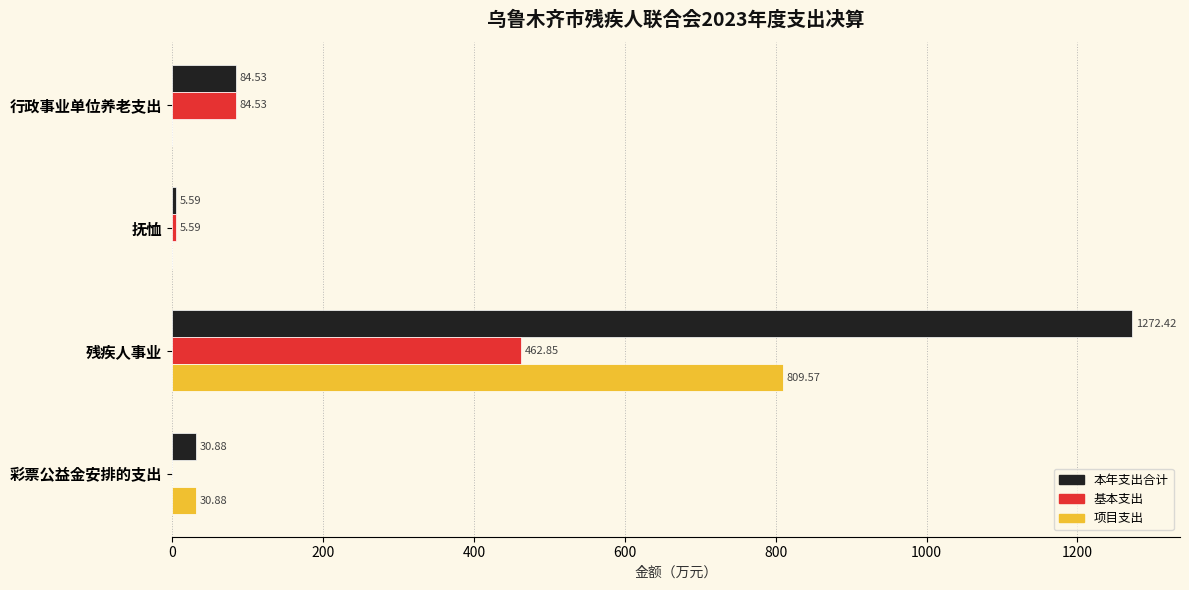

What is the sum of the 基本支出 values at 行政事业单位养老支出 and 彩票公益金安排的支出?

84.5